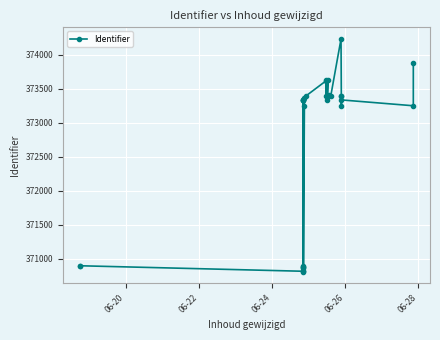

What is the average value?

372700